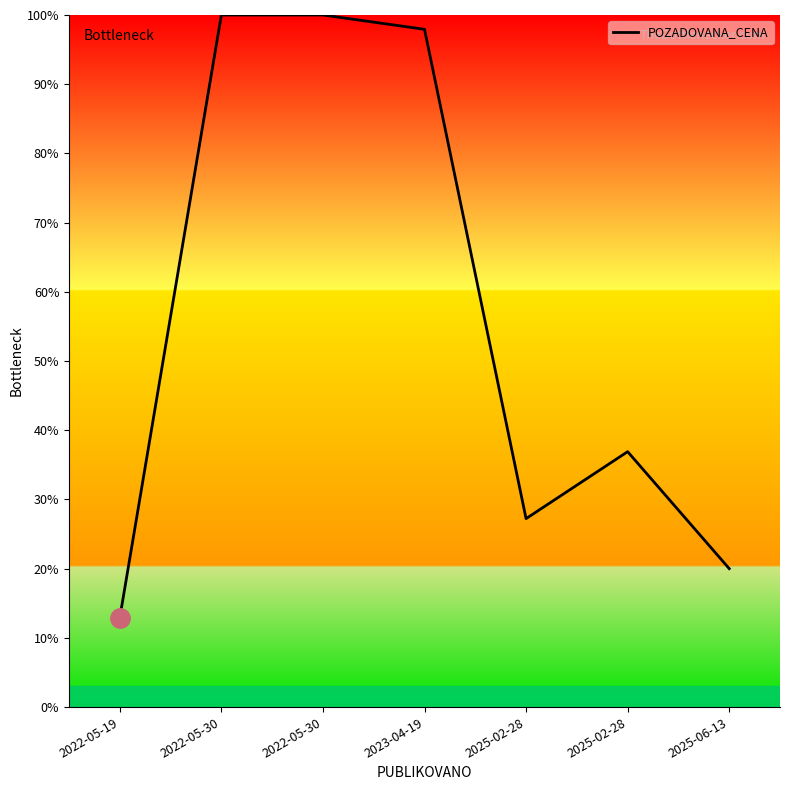

Rank the categories by value from lowest to highest.

2022-05-19, 2025-06-13, 2025-02-28, 2025-02-28, 2023-04-19, 2022-05-30, 2022-05-30